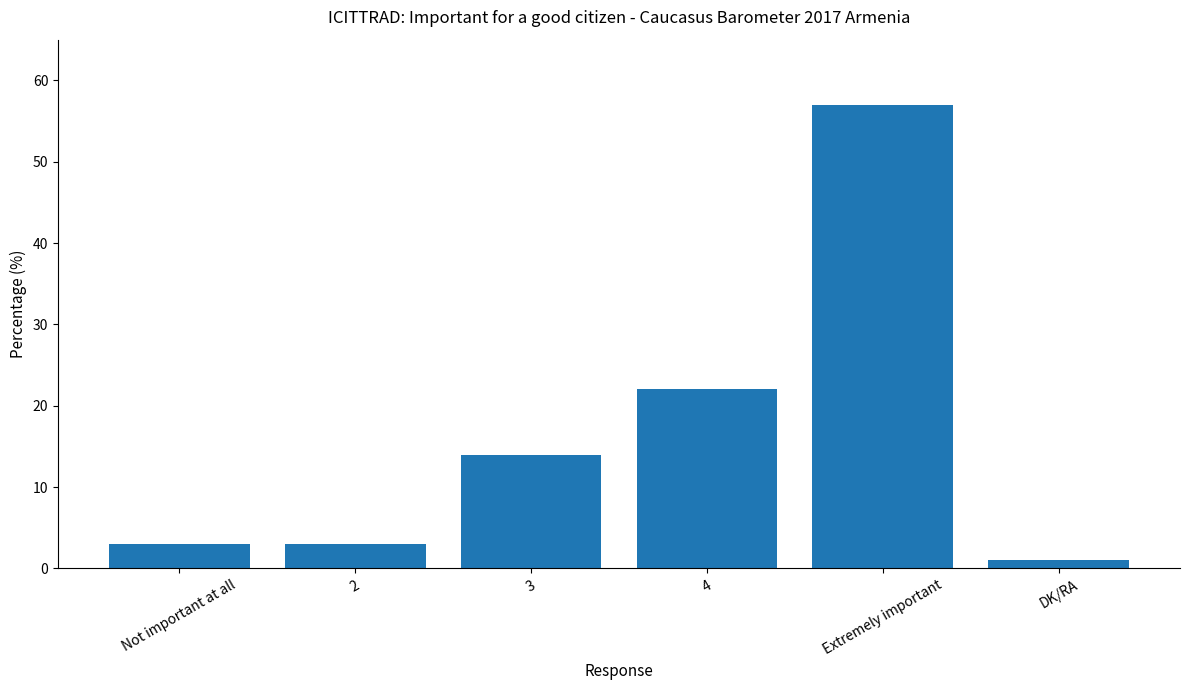

How many distinct data groups are displayed?

1